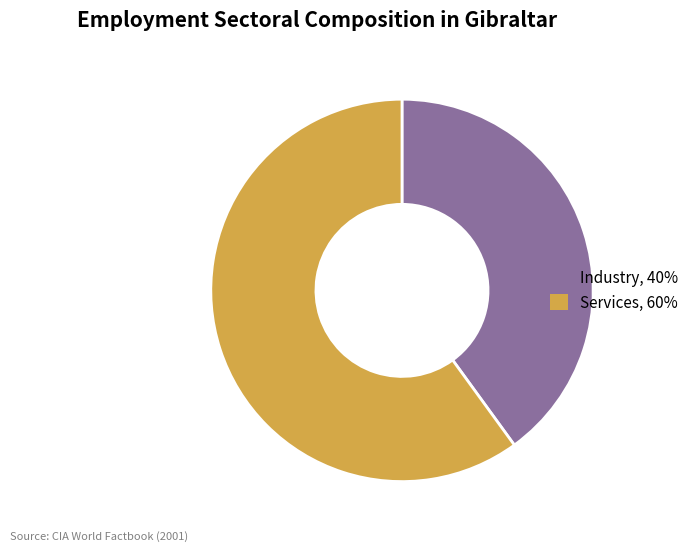

Which has a higher value, Services, 60% or Industry, 40%?

Services, 60%